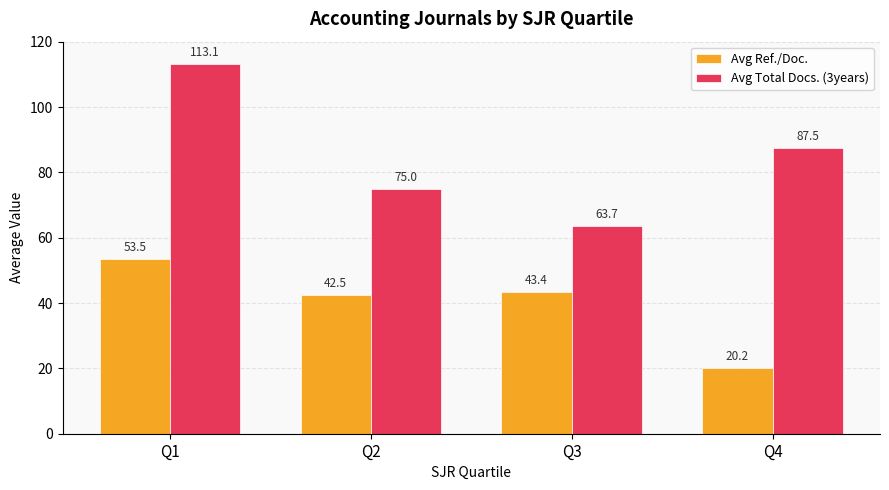

How many bars are there in each group?

2